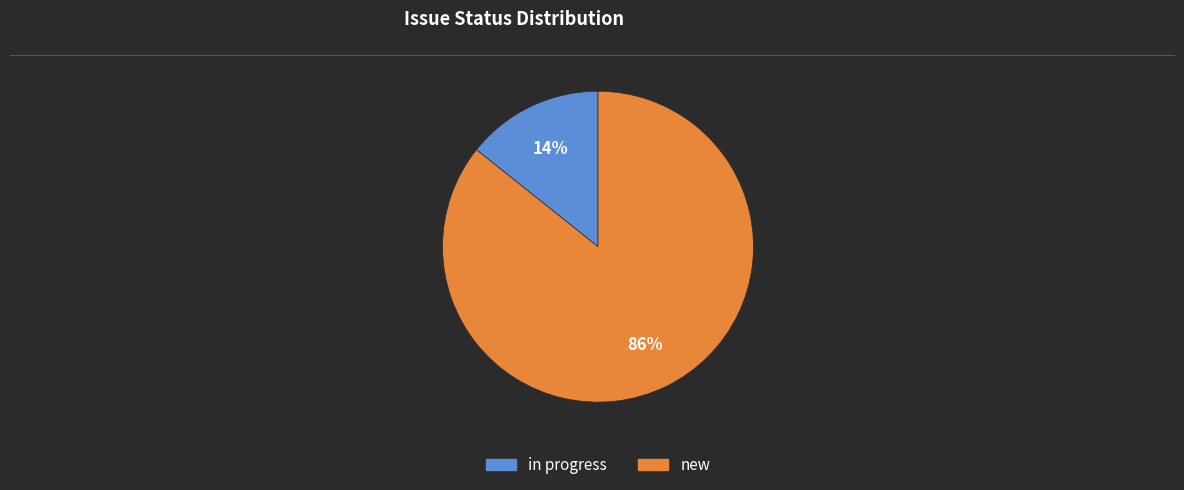

Between in progress and new, which is larger?

new